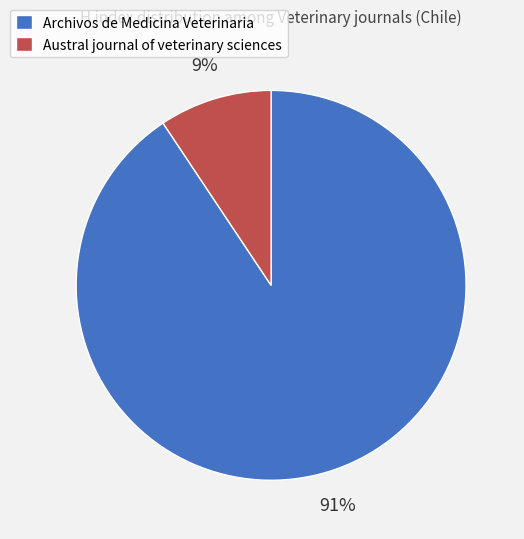

Count the number of slices in the pie.

2